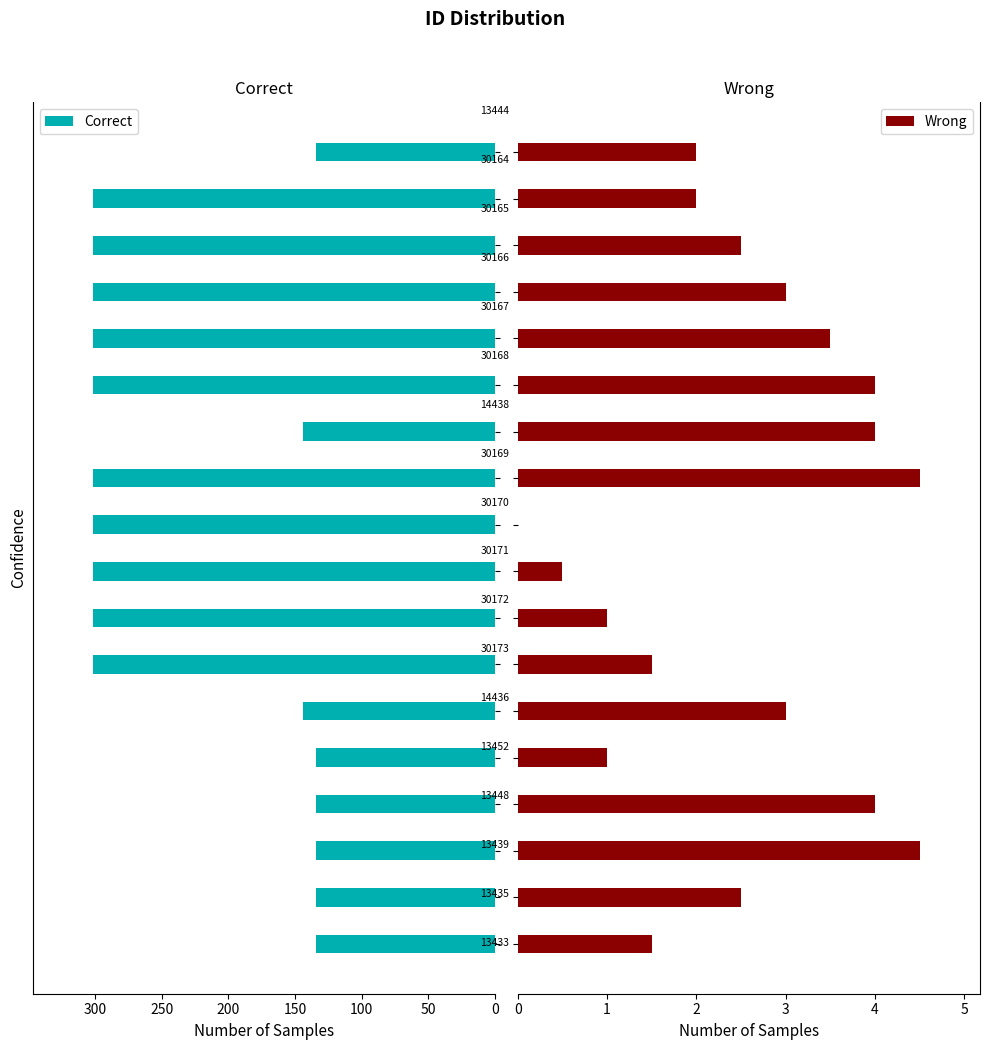

List the series in order of their peak value, highest first.

Correct, Wrong